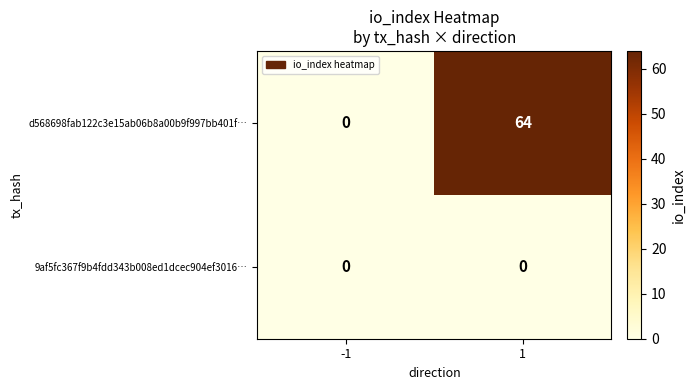

Read the d568698fab122c3e15ab06b8a00b9f997bb401f… value at 1.

64